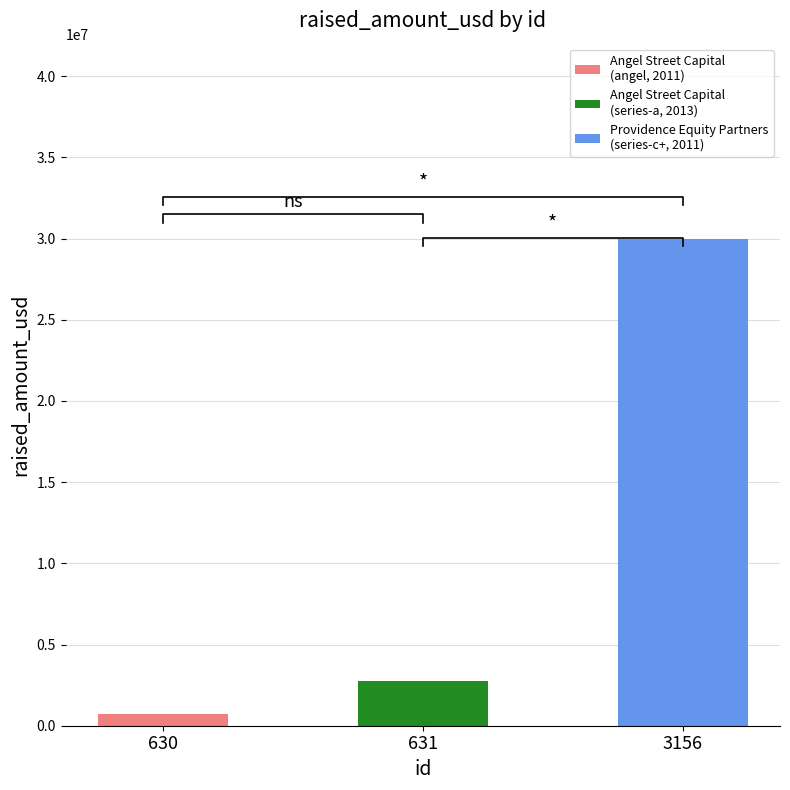

What is the difference between the values at 3156 and 630?

29250000